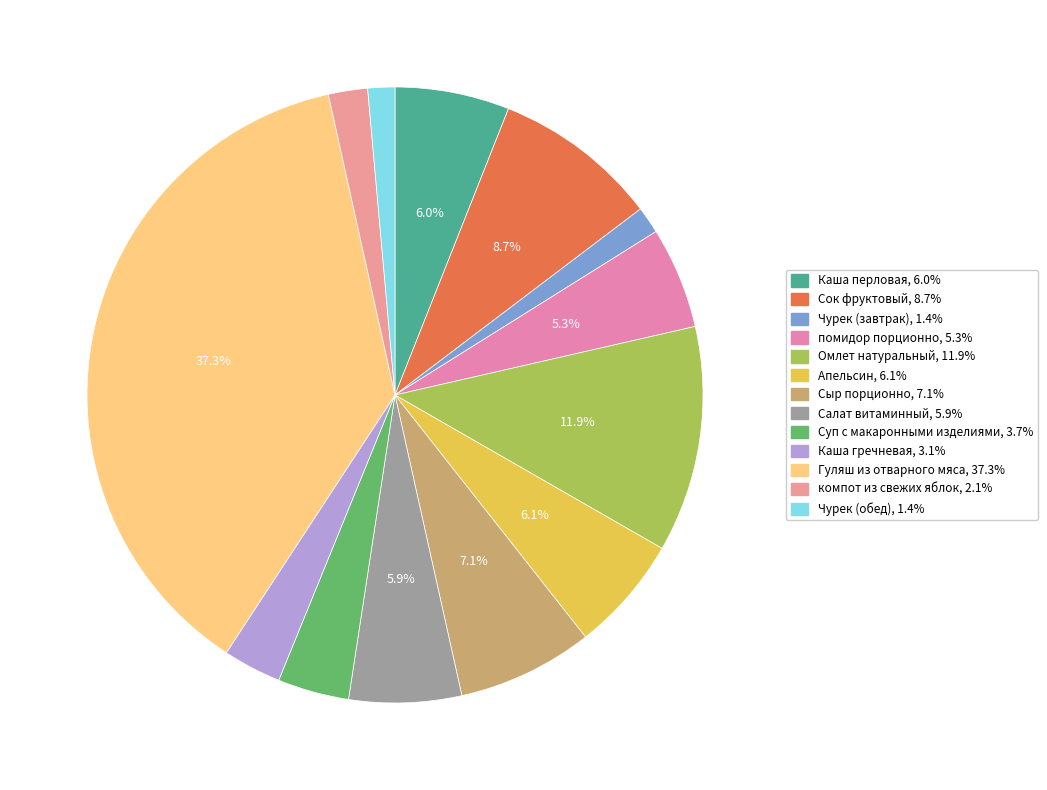

How many segments does this pie chart have?

13